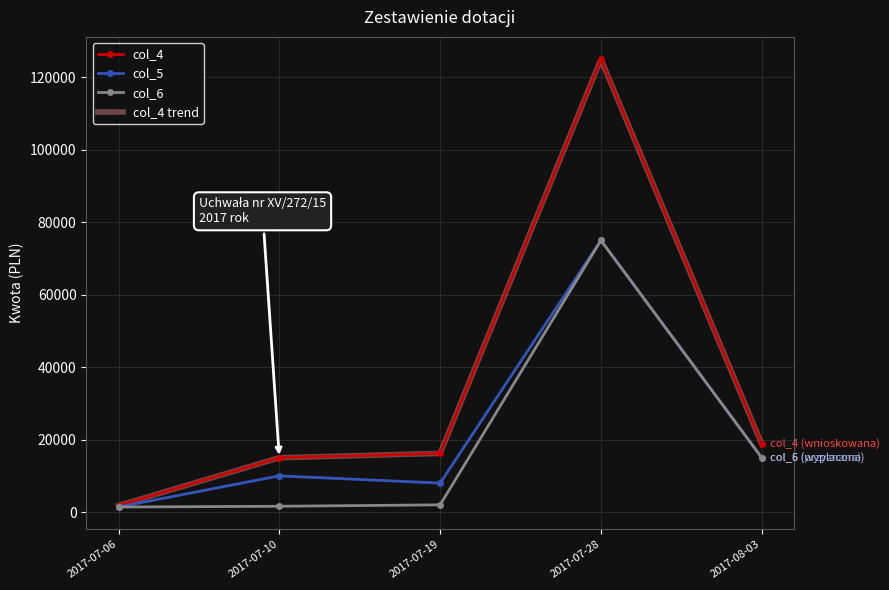

List the series in order of their peak value, highest first.

col_4, col_4 trend, col_5, col_6